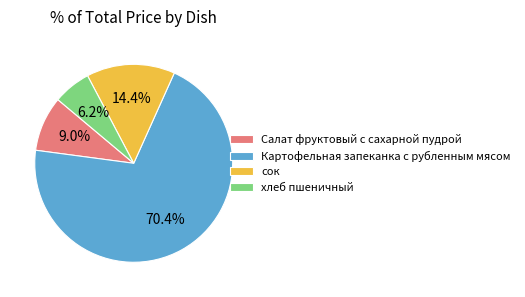

Which category has the smallest portion of the pie?

хлеб пшеничный